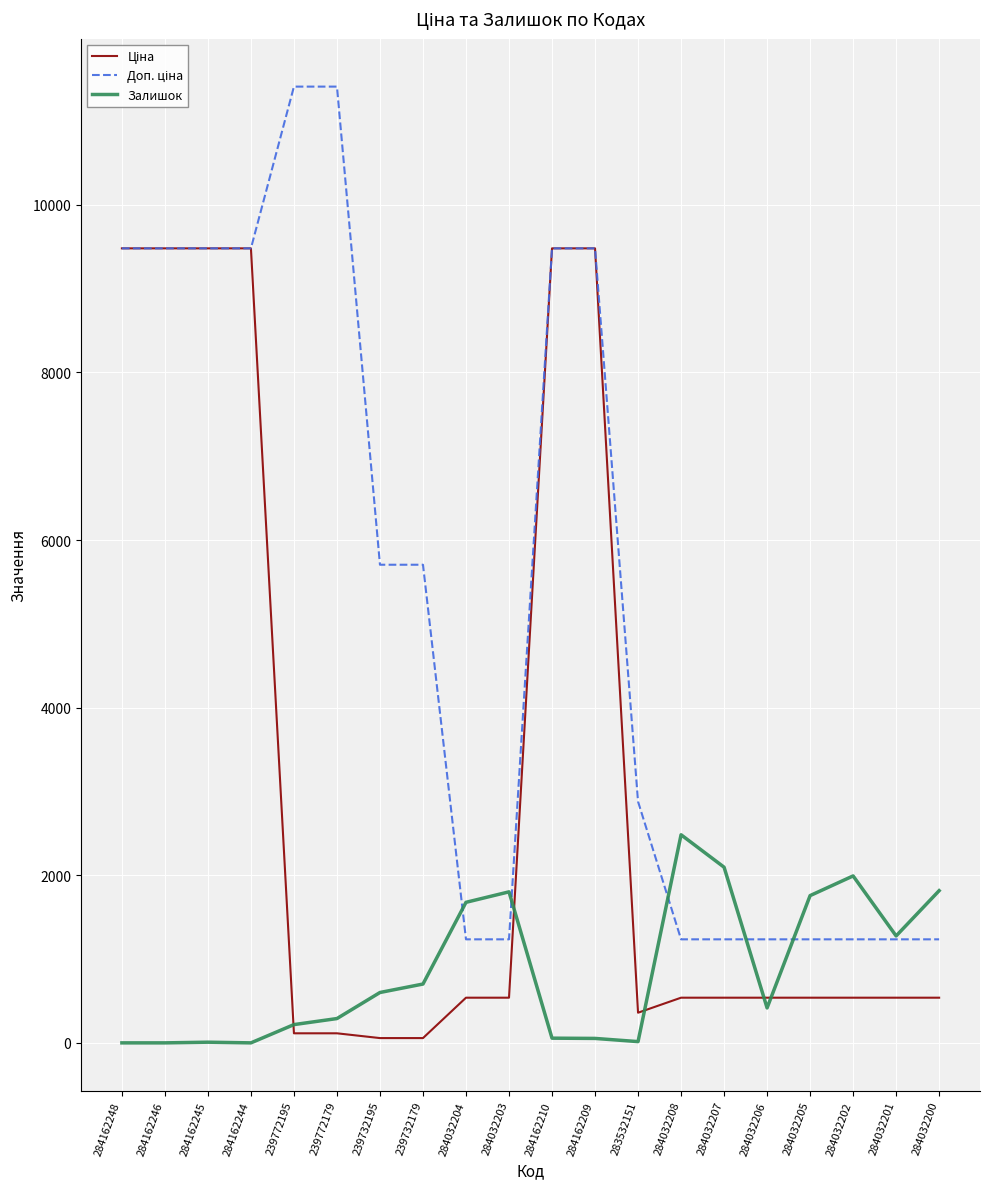

The value of Залишок at 284032204 is 1677.0. True or false?

True